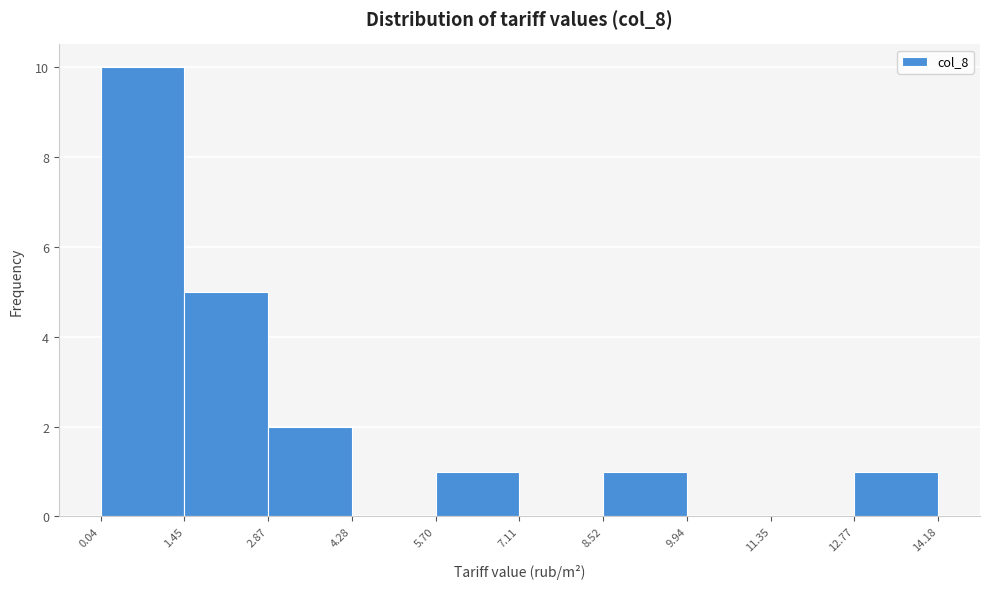

Reading left to right, list every bar in this chart as the range it spans on the x-axis followed by its height. The values are not printed on the chart, so give them approximately, as read against the axis.

0.04 to 1.45: 10
1.45 to 2.87: 5
2.87 to 4.28: 2
4.28 to 5.70: 0
5.70 to 7.11: 1
7.11 to 8.52: 0
8.52 to 9.94: 1
9.94 to 11.35: 0
11.35 to 12.77: 0
12.77 to 14.18: 1